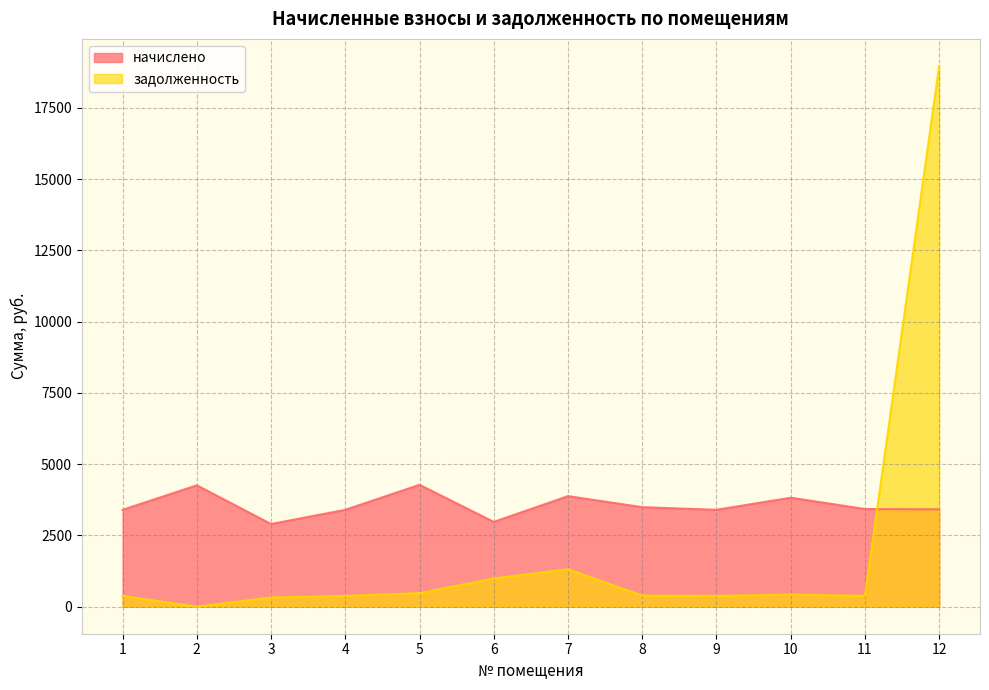

Which has a higher value, 4 or 9?

4